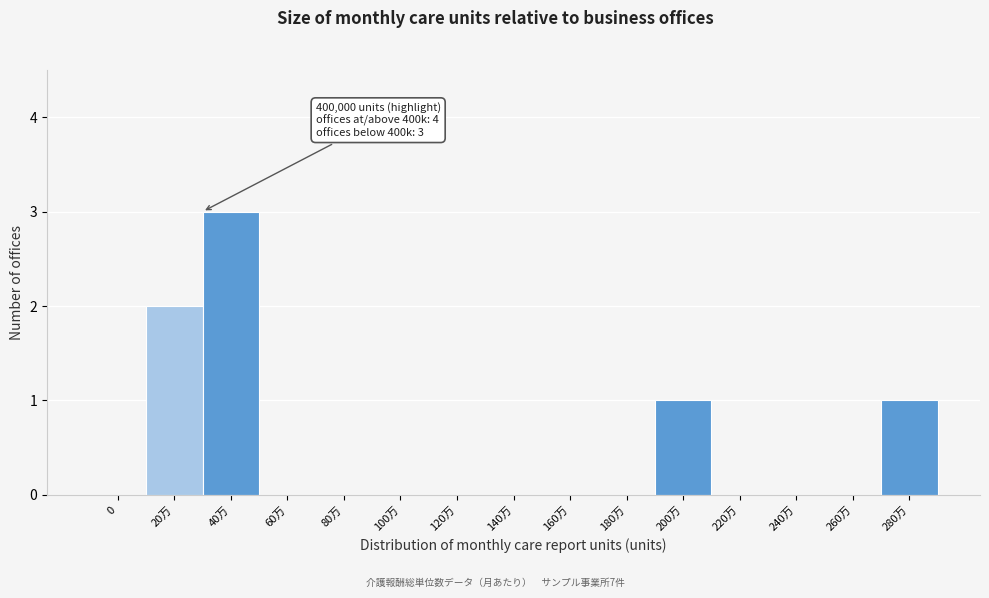

Reading left to right, what are all the values shown in this chart?

0=0	20万=2	40万=3	60万=0	80万=0	100万=0	120万=0	140万=0	160万=0	180万=0	200万=1	220万=0	240万=0	260万=0	280万=1